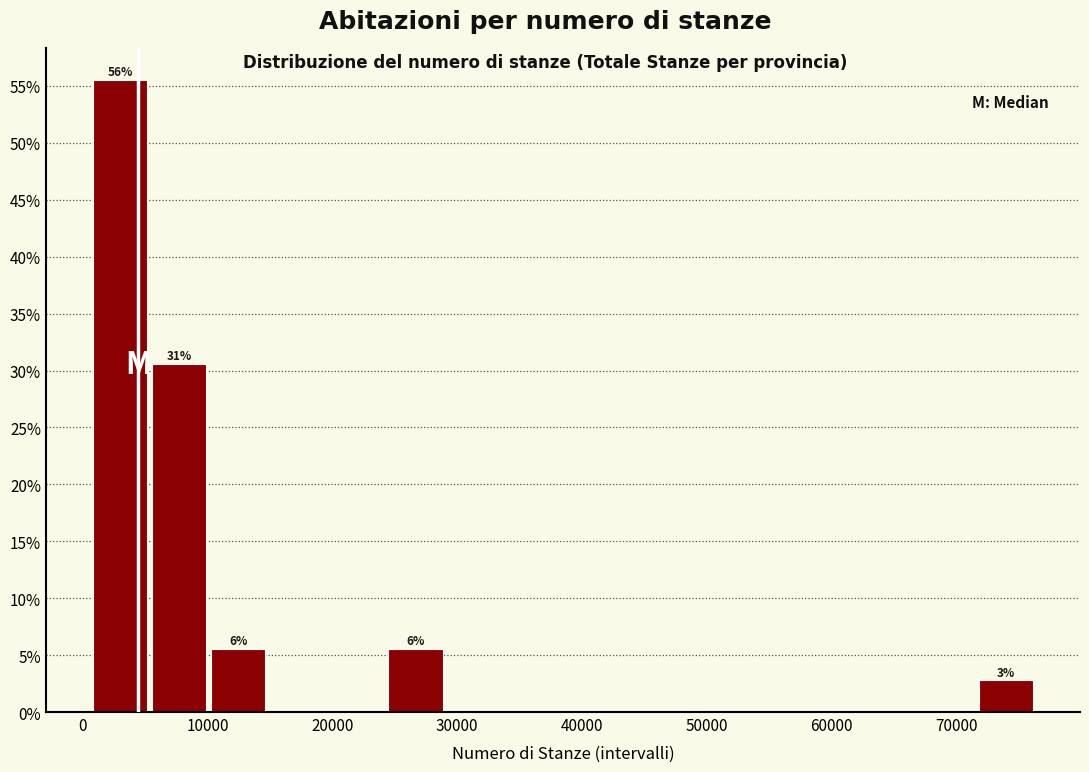

Over which range of the x-axis is the bar tallest?

1000 to 5000